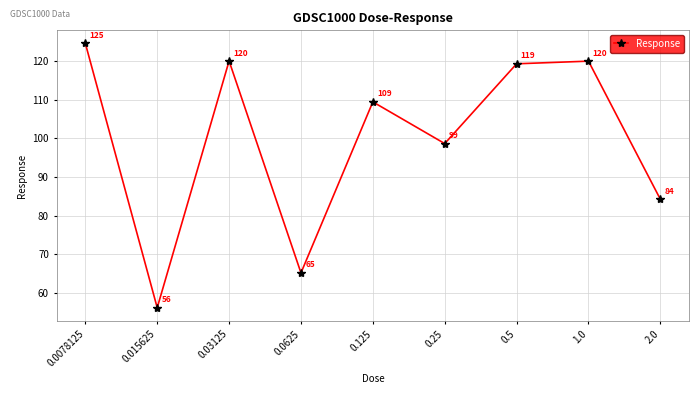

What is the value of the 2nd point from the left?

56.2